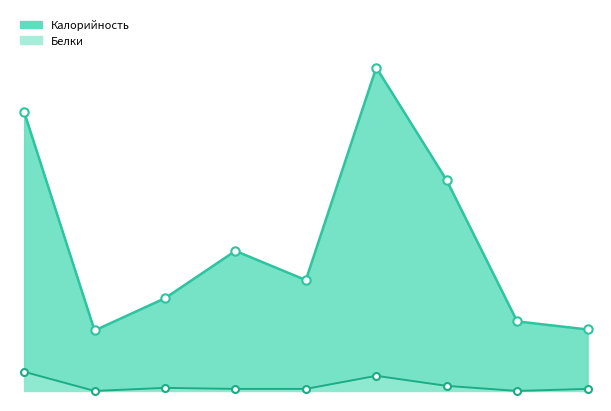

Which has a higher value, 2 or 4?

4